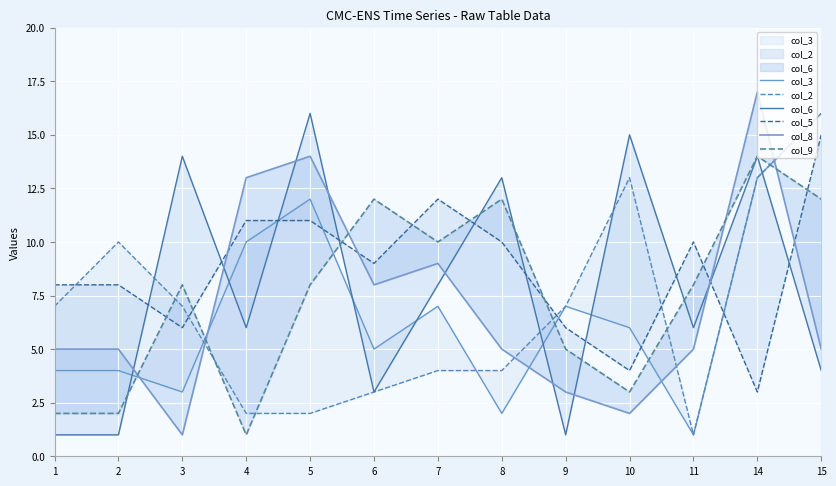

Where does the col_5 series first go above 9?

4